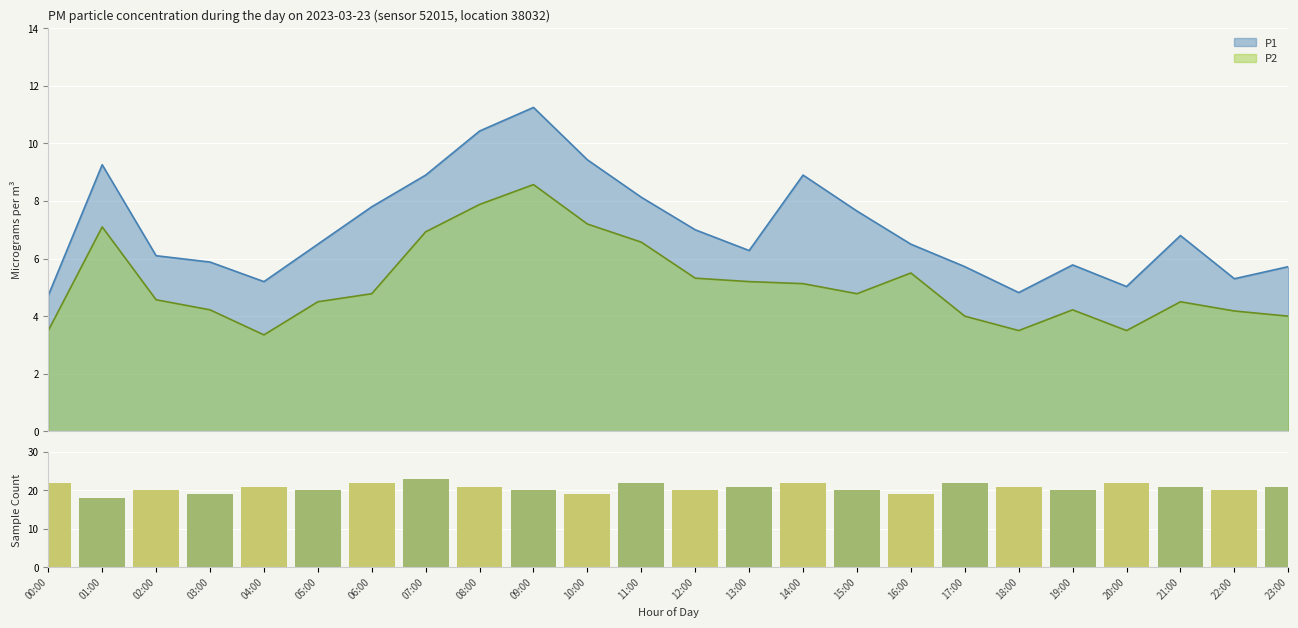

What is the label of the 17th bar from the left?

16:00